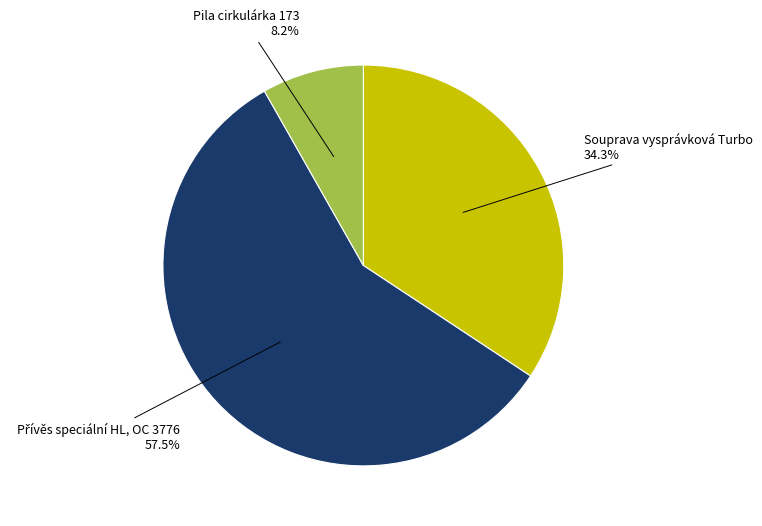

Does any single category account for the majority?

Yes